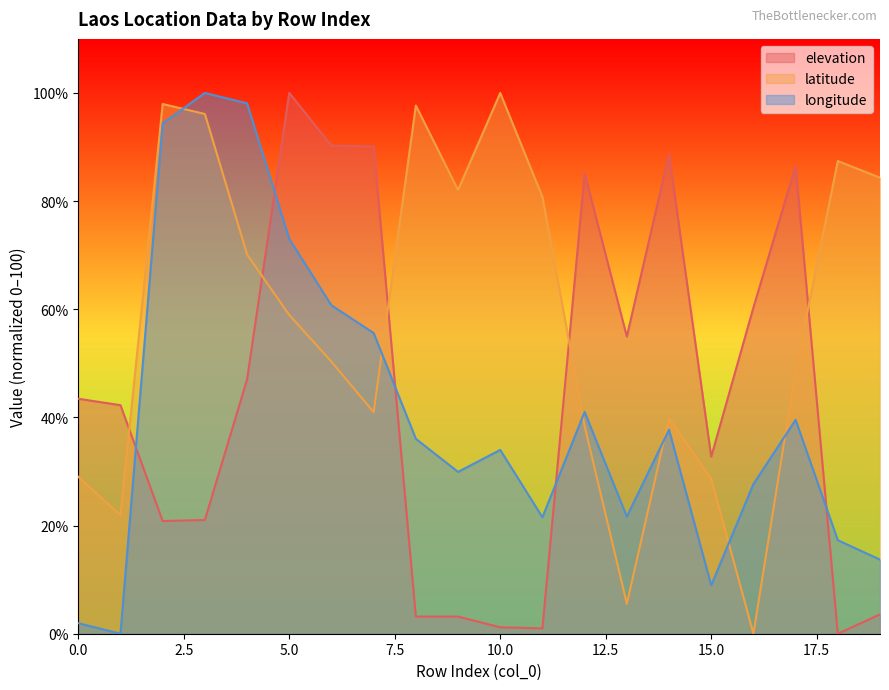

Read the elevation value at 3.

21.0